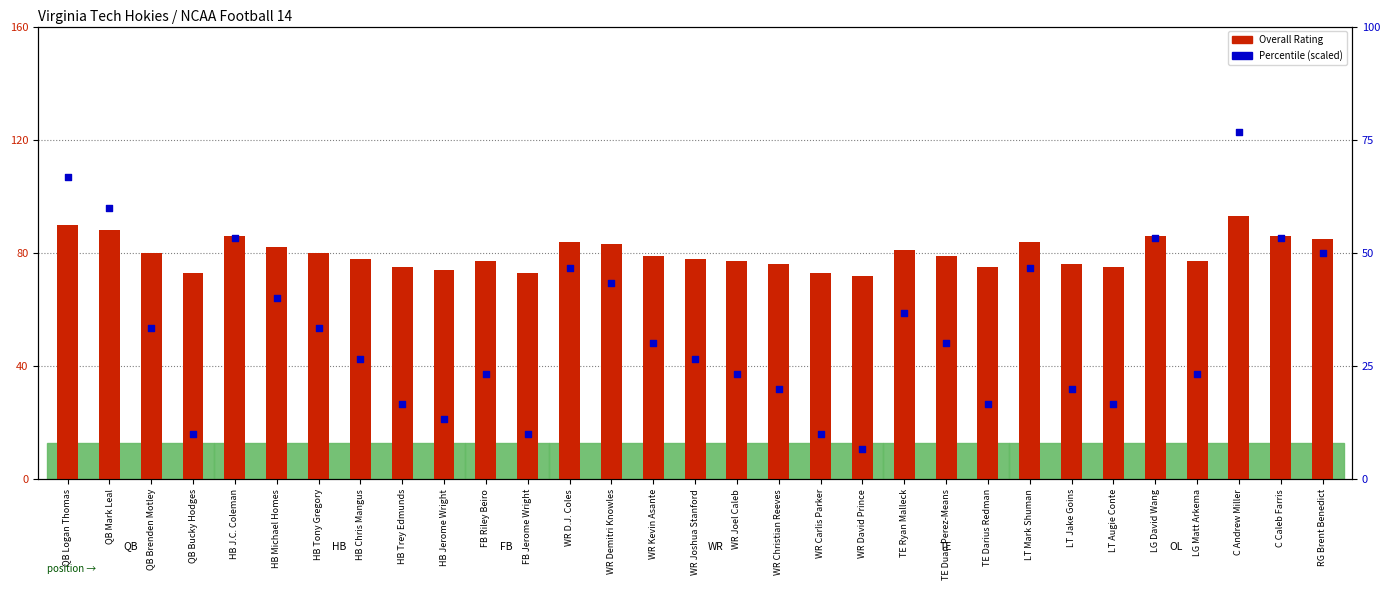

Which series has the largest Y range (max minus min)?

Percentile (scaled)